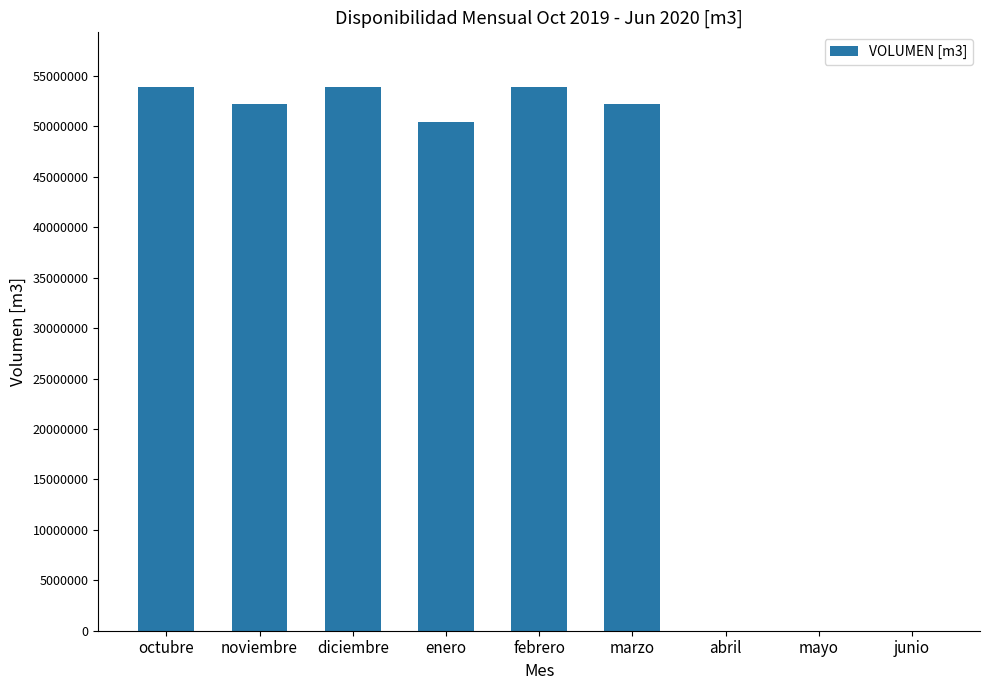

What is the ratio of the value at octubre to the value at enero?

1.1